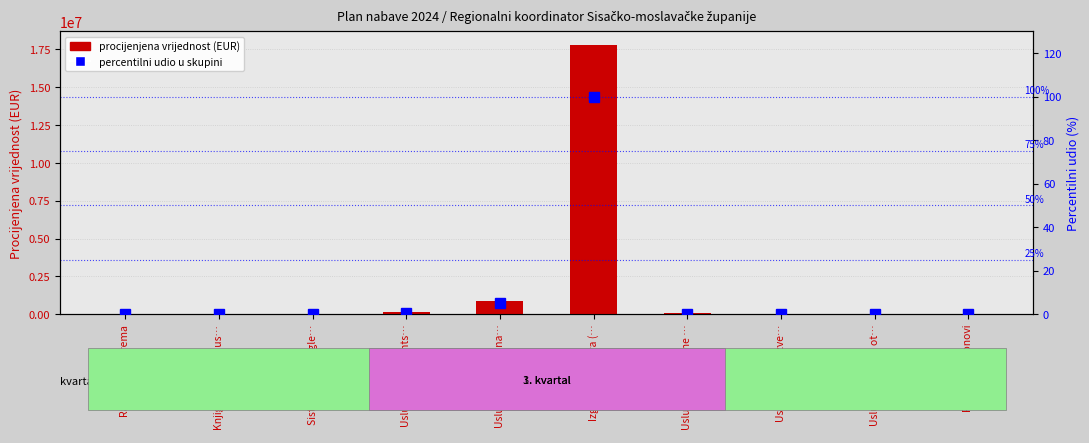

Which series has the widest spread of values?

Procijenjena vrijednost nabave (EUR)